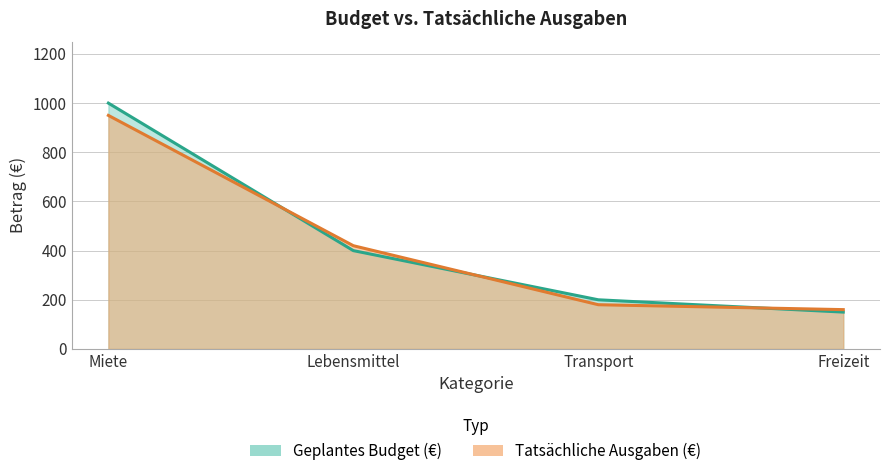

List the series in order of their overall mean, highest first.

Geplantes Budget (€), Tatsächliche Ausgaben (€)